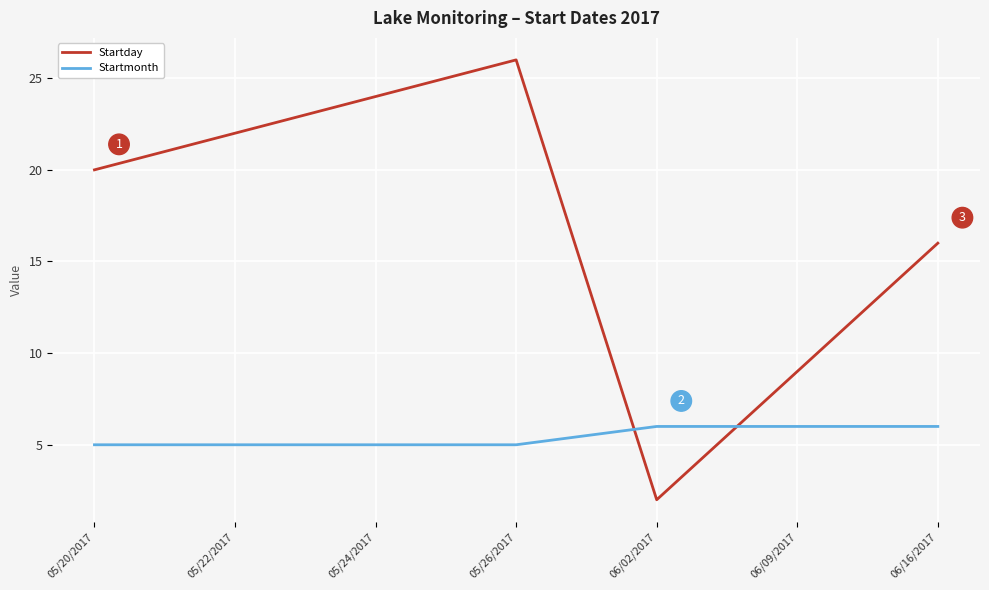

Which series ends up on top after the final intersection of Startday and Startmonth?

Startday